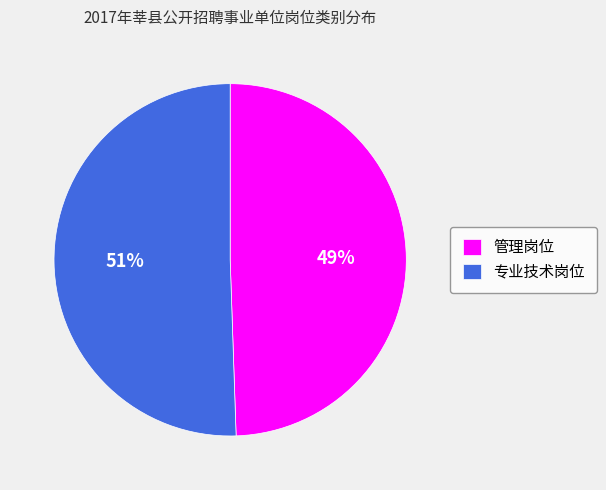

Combined, do 专业技术岗位 and 管理岗位 account for over 50%?

Yes